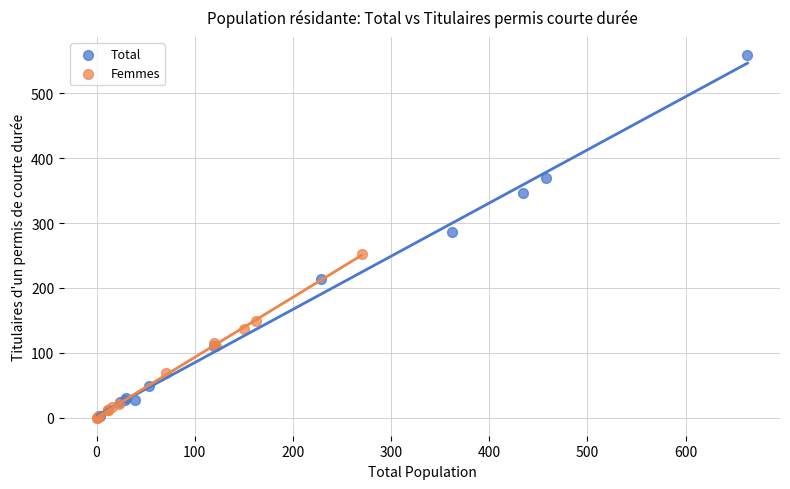

Which series contains the highest Y value?

Total